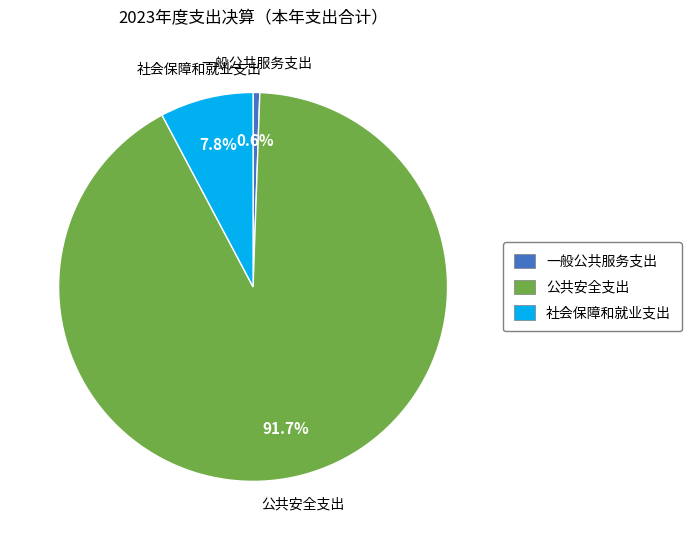

How much of the chart is everything except 社会保障和就业支出?

92.2%